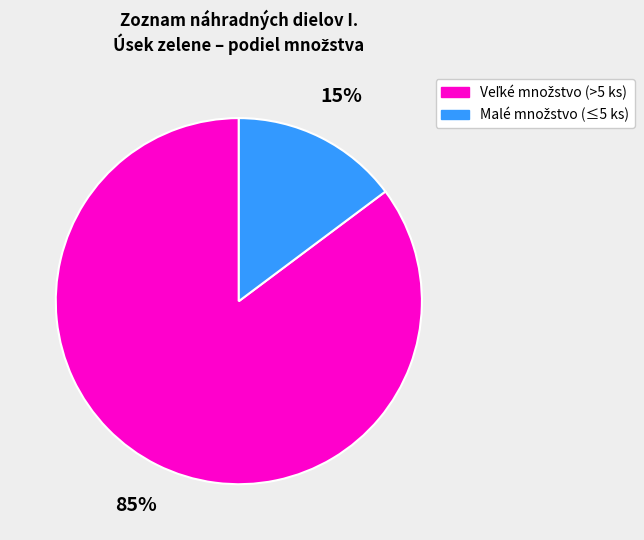

To the nearest percent, what is the average slice percentage?

50%